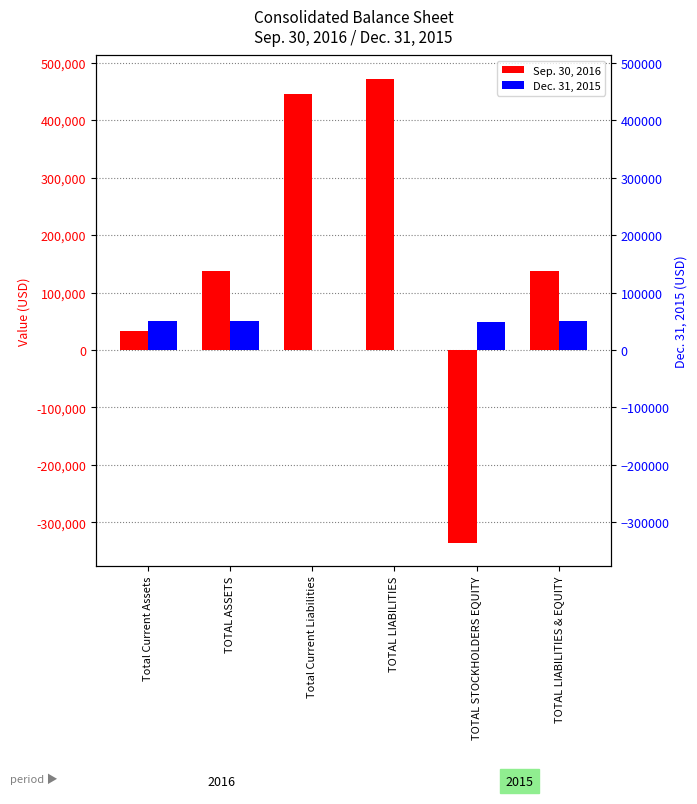

The Sep. 30, 2016 series shows 626964 at TOTAL LIABILITIES. True or false?

False